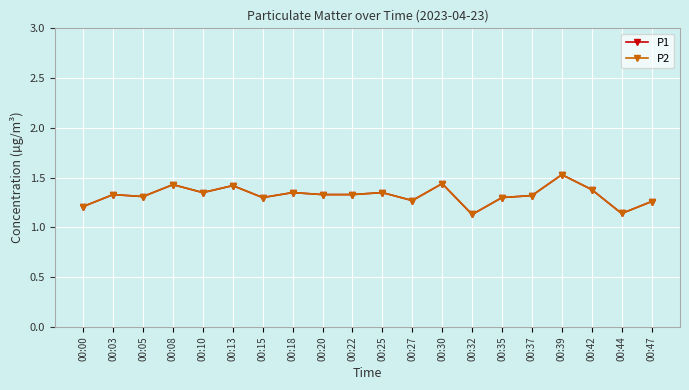

Is this an area chart (filled region under the line)?

No